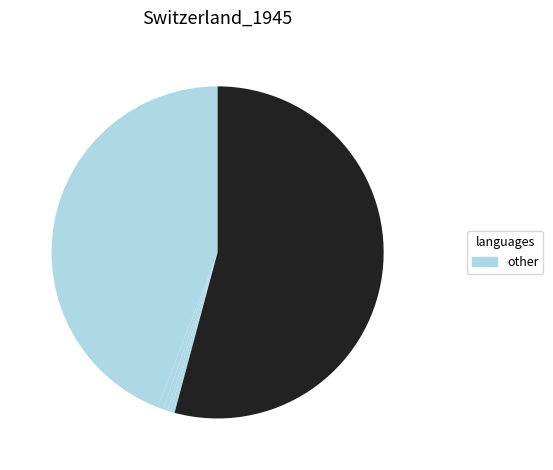

To the nearest percent, what is the difference between the largest and smallest slice percentages?

54%